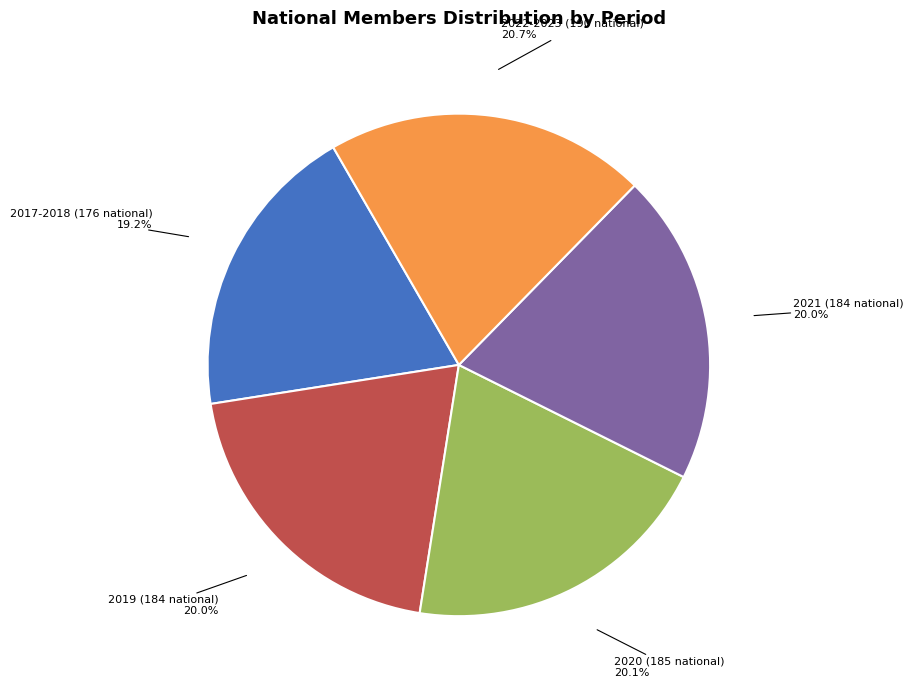

How many segments does this pie chart have?

5